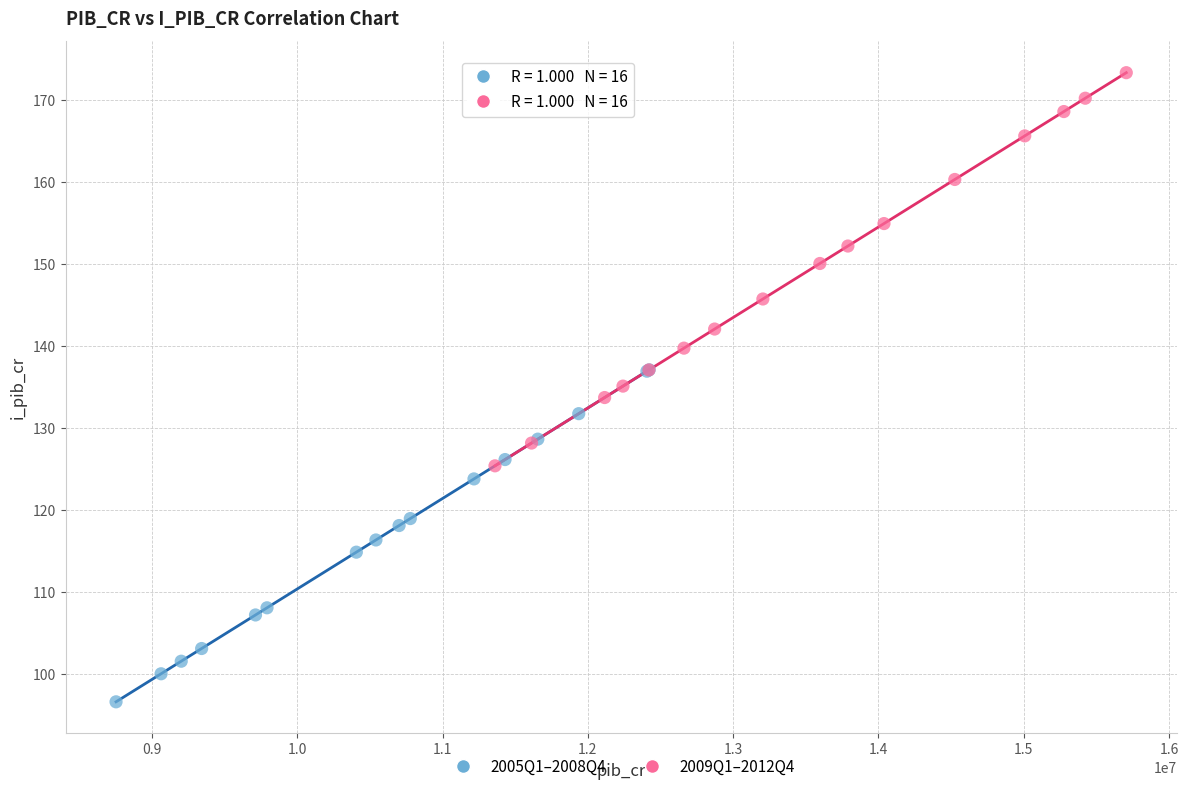

Which series reaches the maximum Y coordinate?

2009Q1–2012Q4